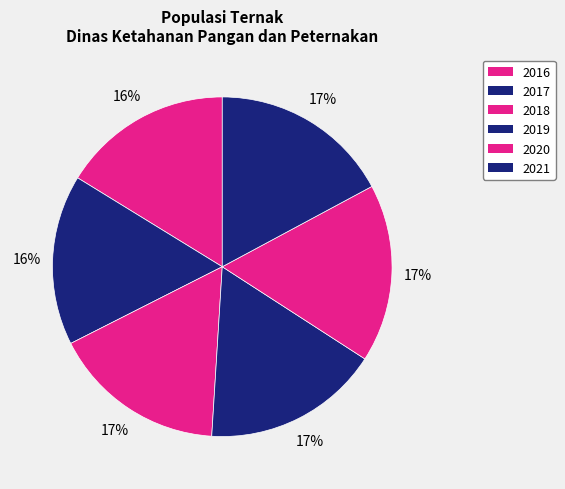

How many segments does this pie chart have?

6